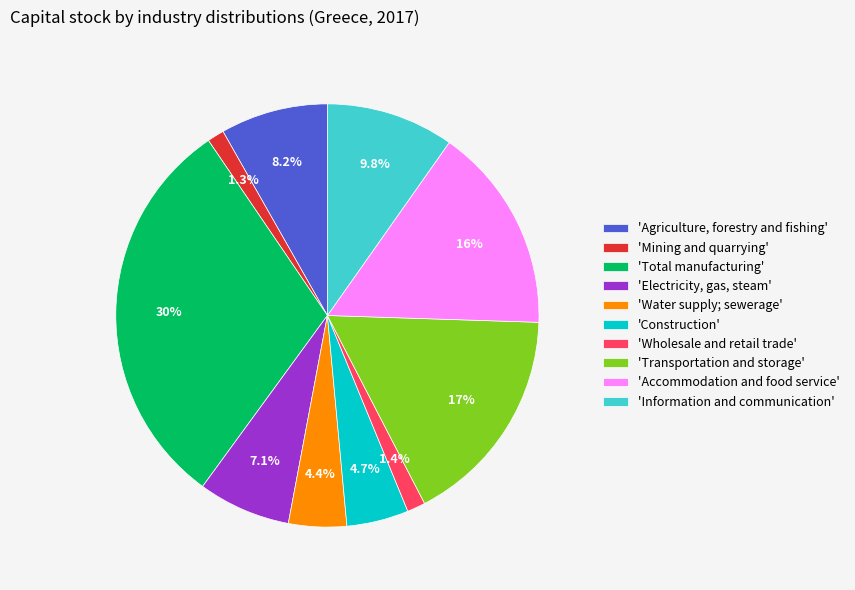

Which slice is the largest?

'Total manufacturing'